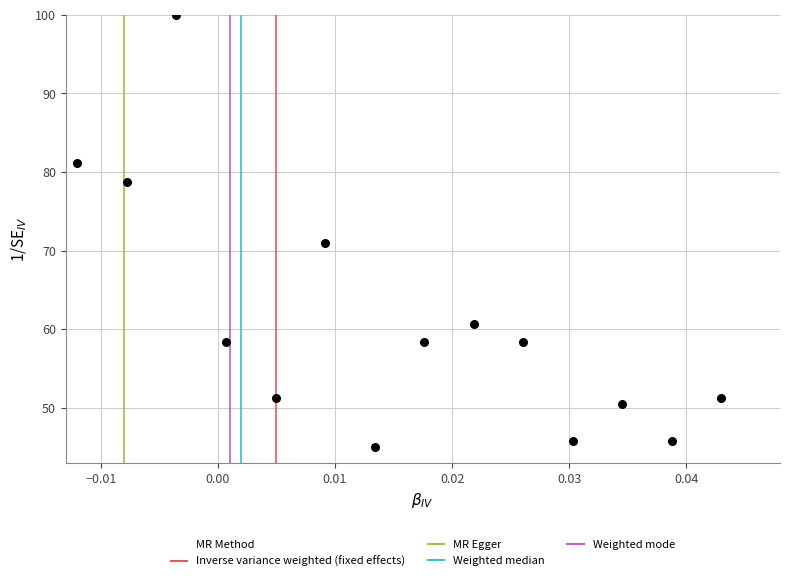

What is the range of Y values (max minus min)?

55.0